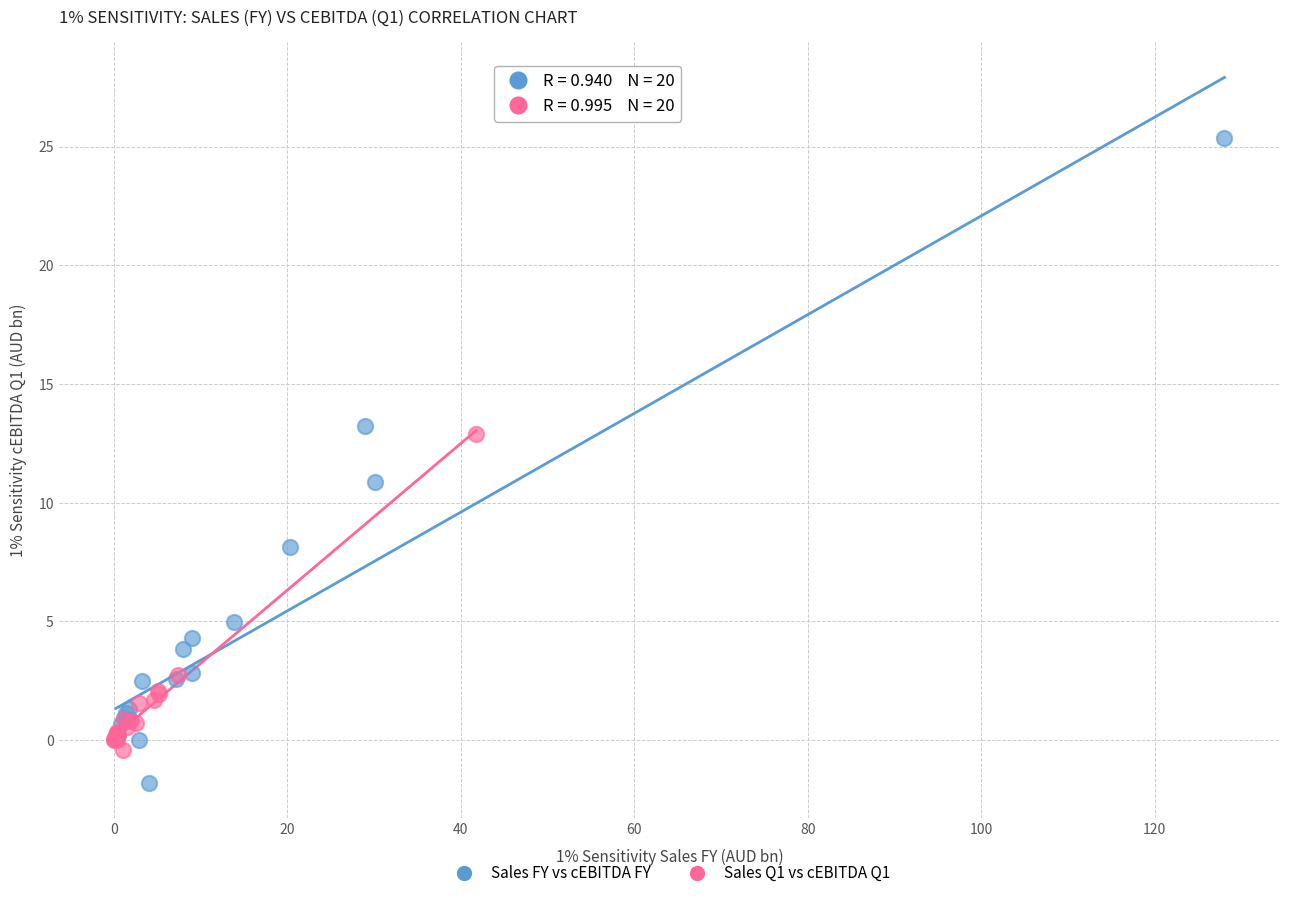

Which series reaches the minimum Y coordinate?

Sales FY vs cEBITDA FY